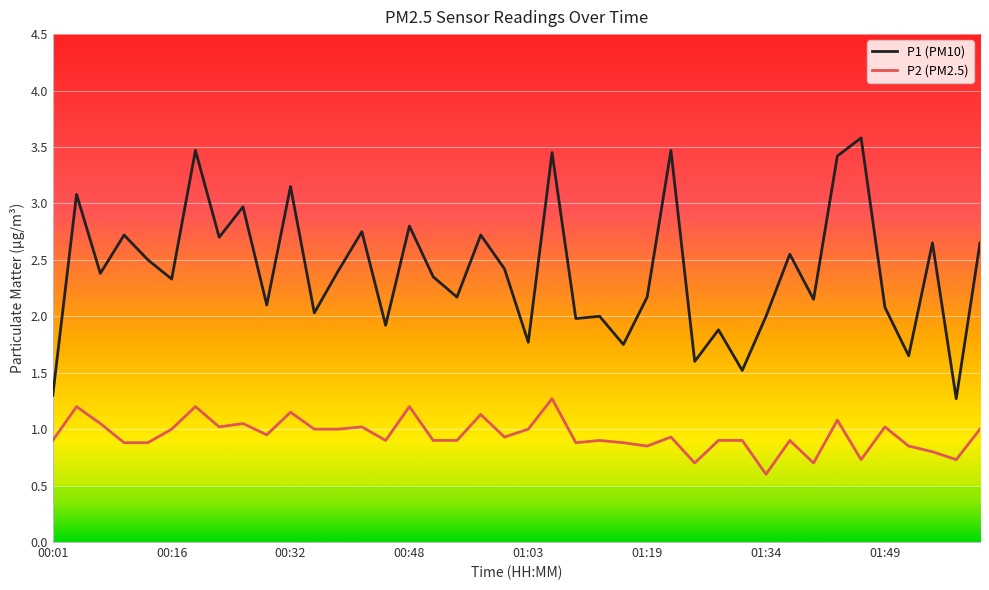

Which series has the widest spread of values?

P1 (PM10)